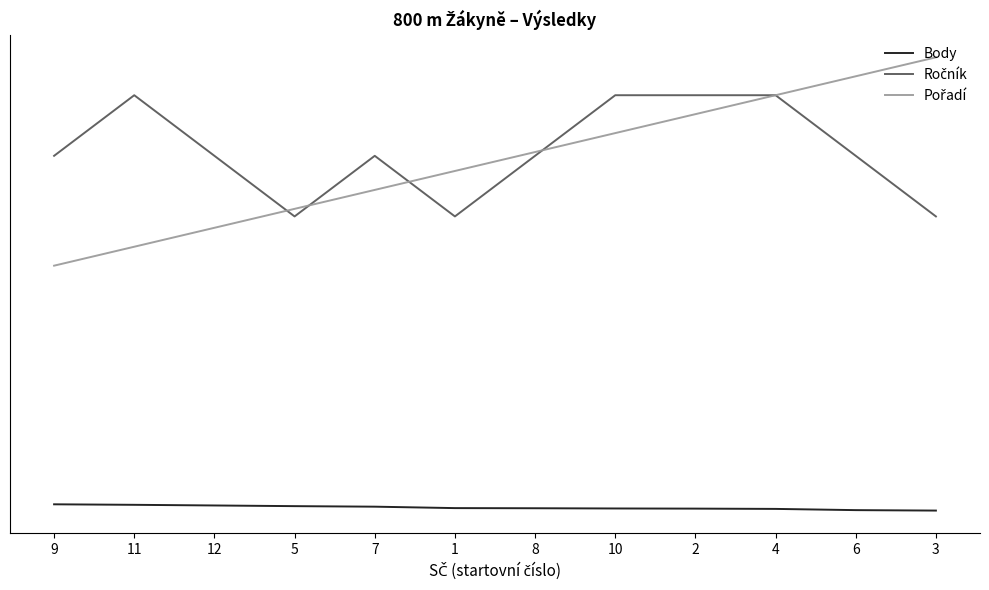

Does the chart have visible grid lines?

No